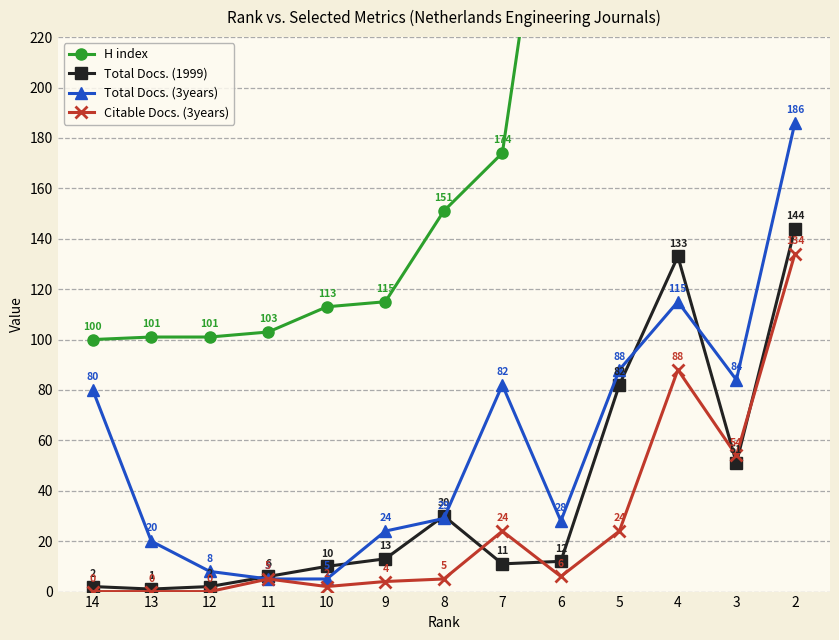

What is the difference between the second highest and second lowest values in the Citable Docs. (3years) series?

88